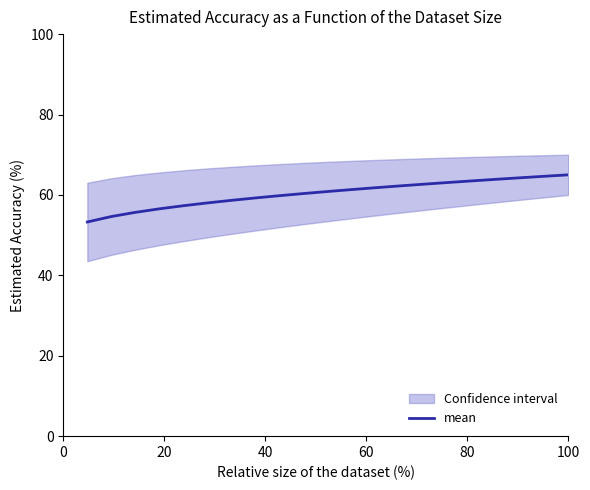

Reading left to right, what are all the values shown in this chart?

53.3	54.6	55.7	56.5	57.3	58.0	58.7	59.3	59.8	60.4	60.9	61.3	61.8	62.2	62.7	63.1	63.5	63.9	64.3	64.6	65.0